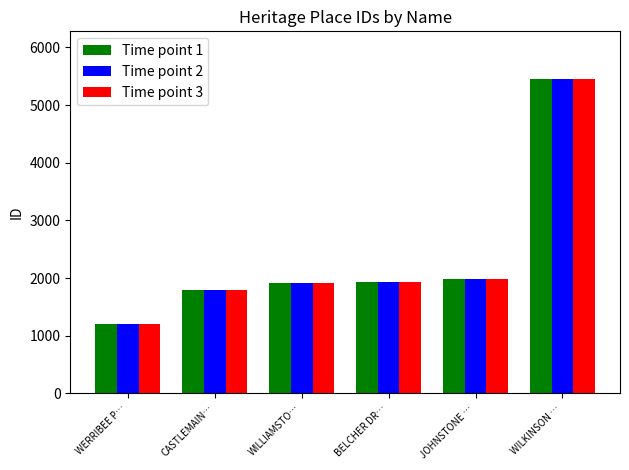

What is the difference between the maximum and second lowest values in the Time point 3 series?

3669